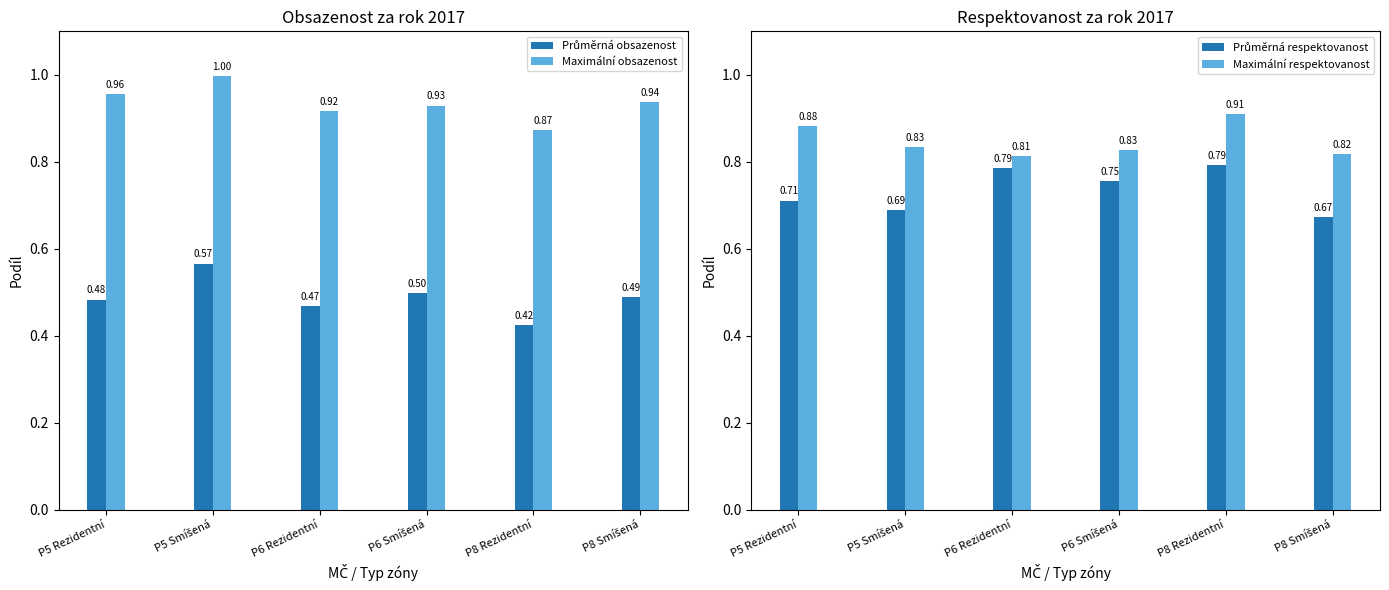

At how many categories does at least one series exceed 0?

6